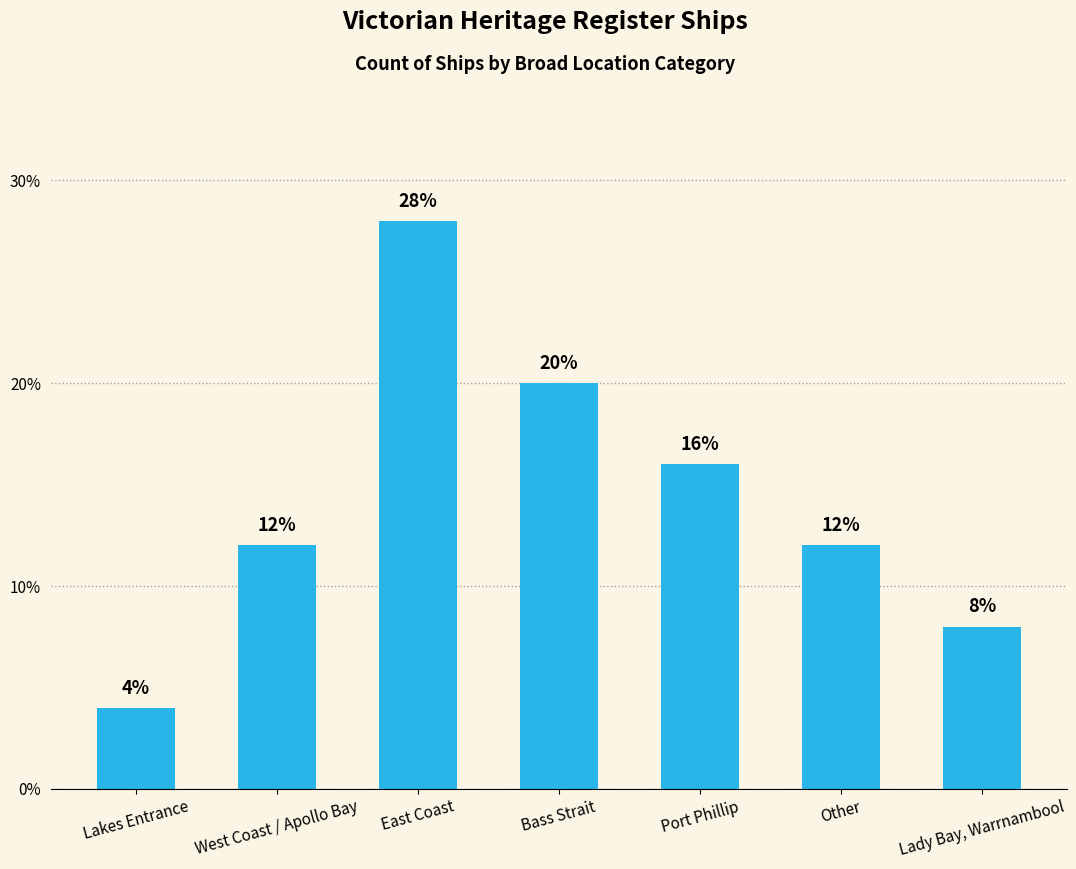

How many bars are there in total?

7